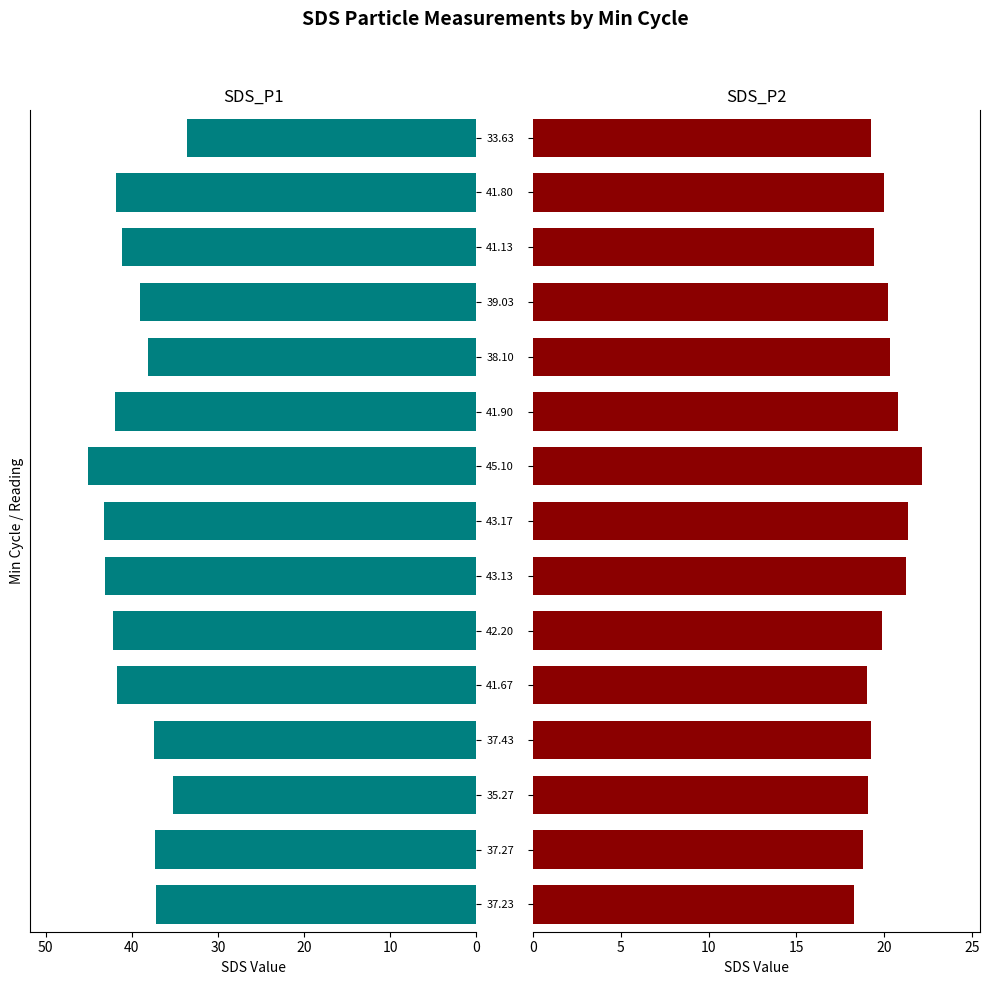

The SDS_P1 series shows 8.9 at 43.17. True or false?

False